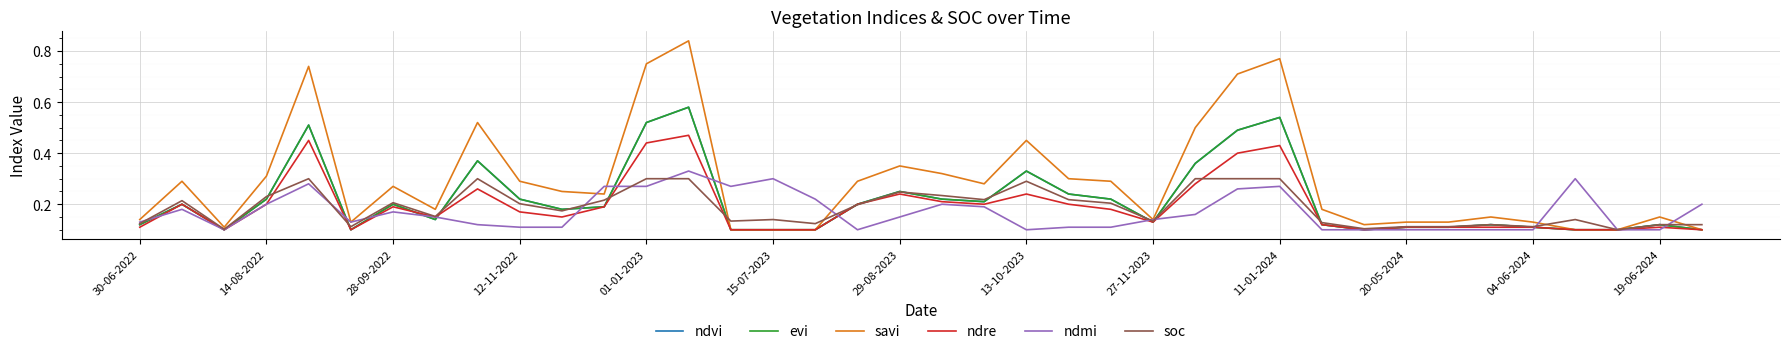

Is this an area chart (filled region under the line)?

No